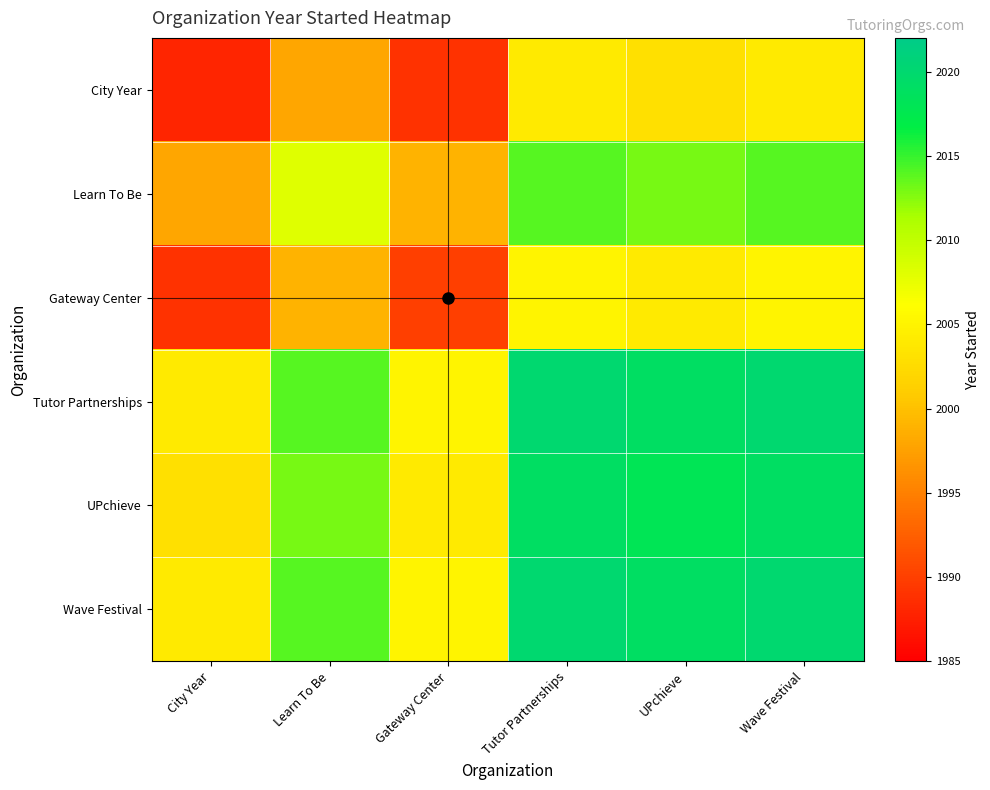

At which category is the sum across all series the highest?

Tutor Partnerships